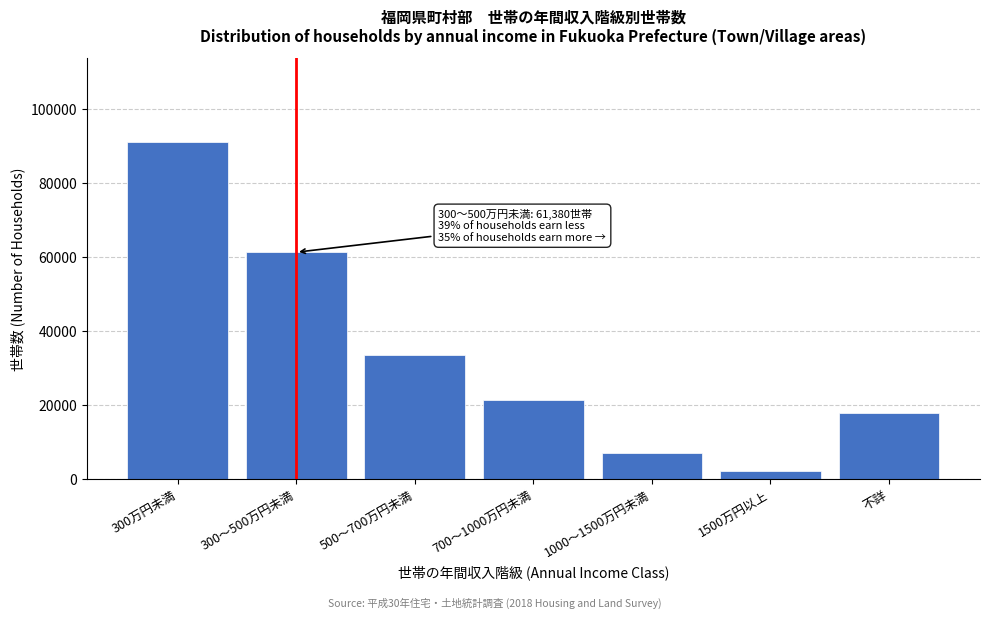

Reading left to right, extract all data points from this chart.

91070	61380	33470	21390	7110	2130	17810